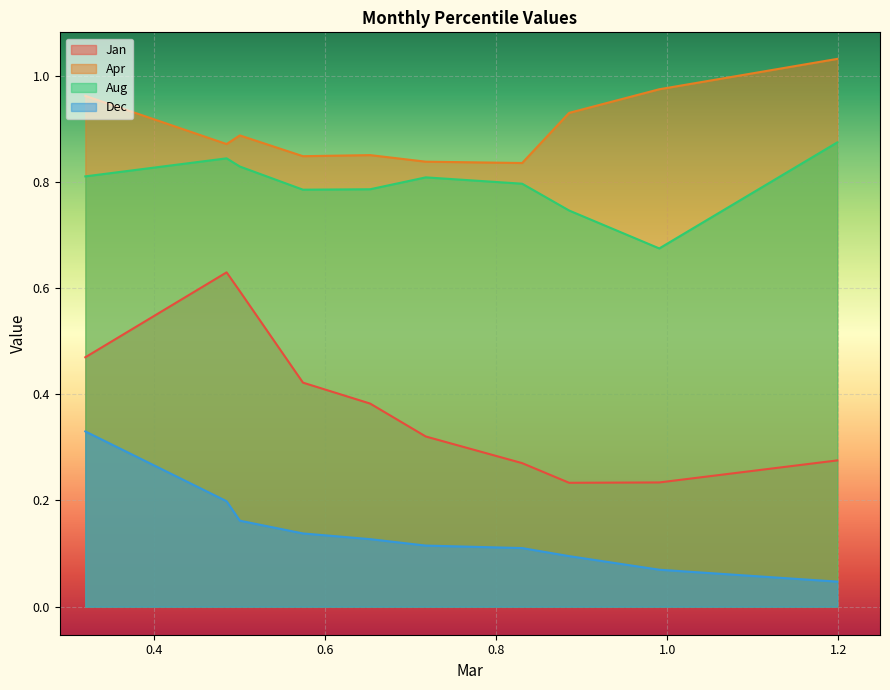

How many Dec values are between 0 and 1?

10